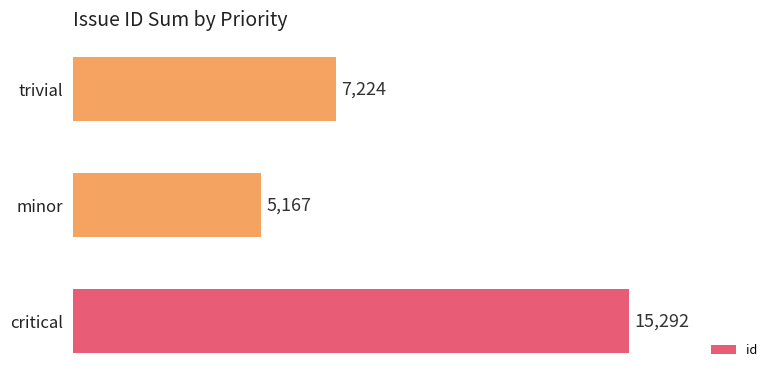

Are the bars grouped side by side (vs. stacked)?

No